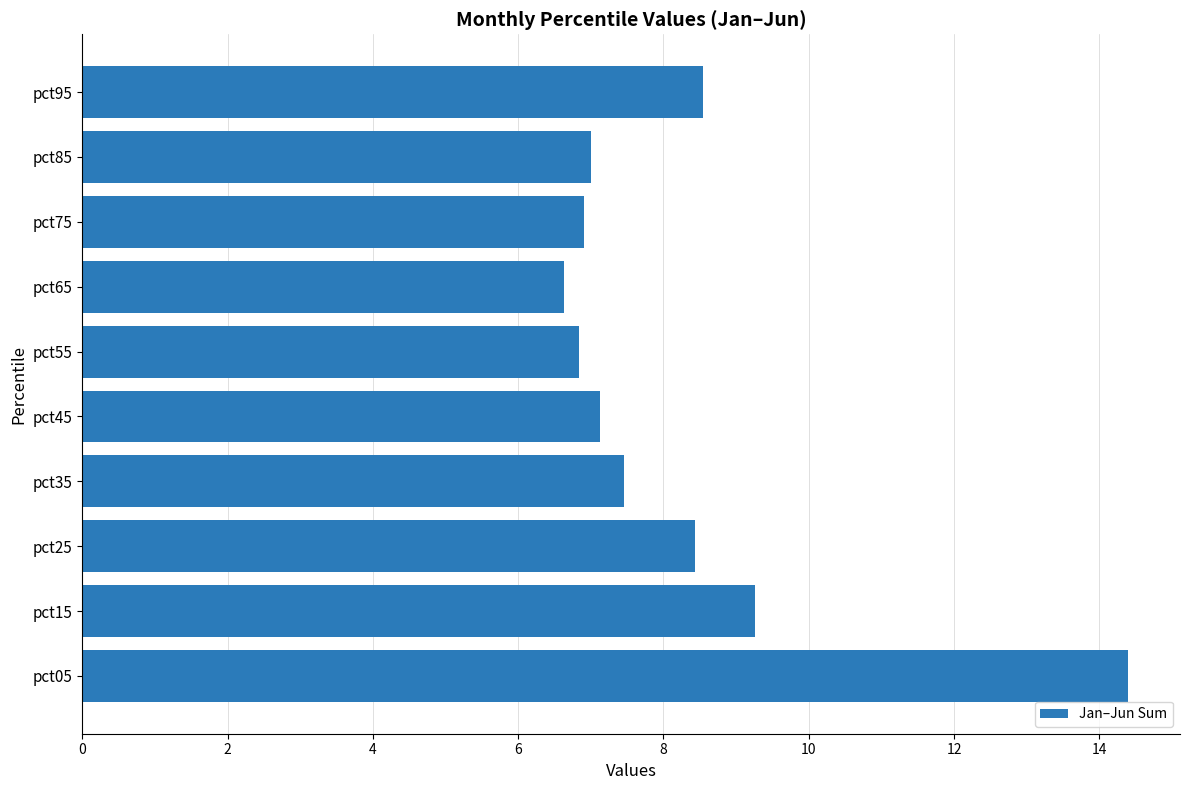

What is the difference between the second highest and second lowest values?

2.4